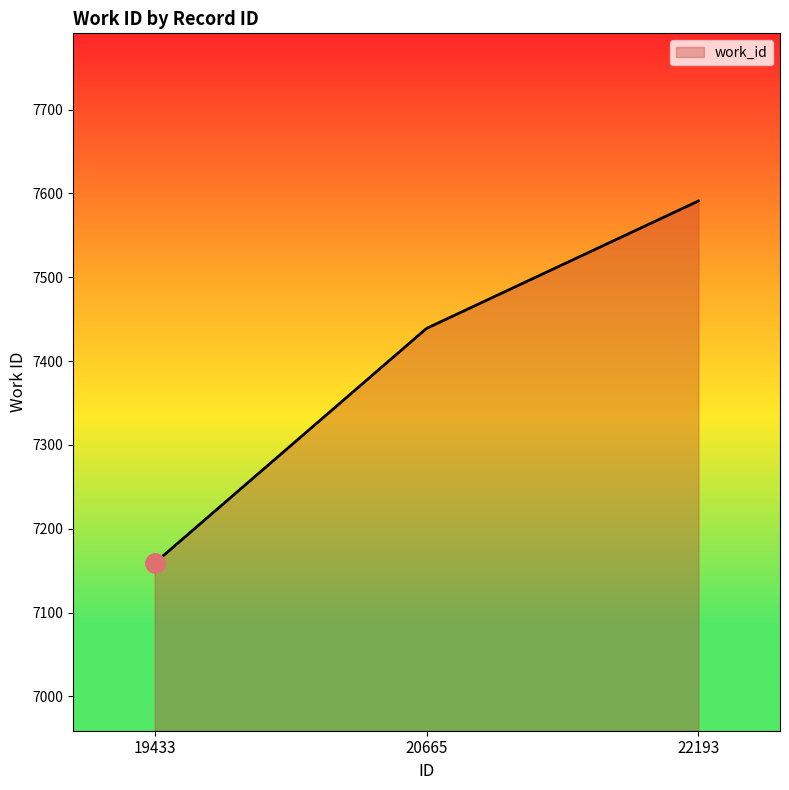

How many lines are shown in the chart?

1